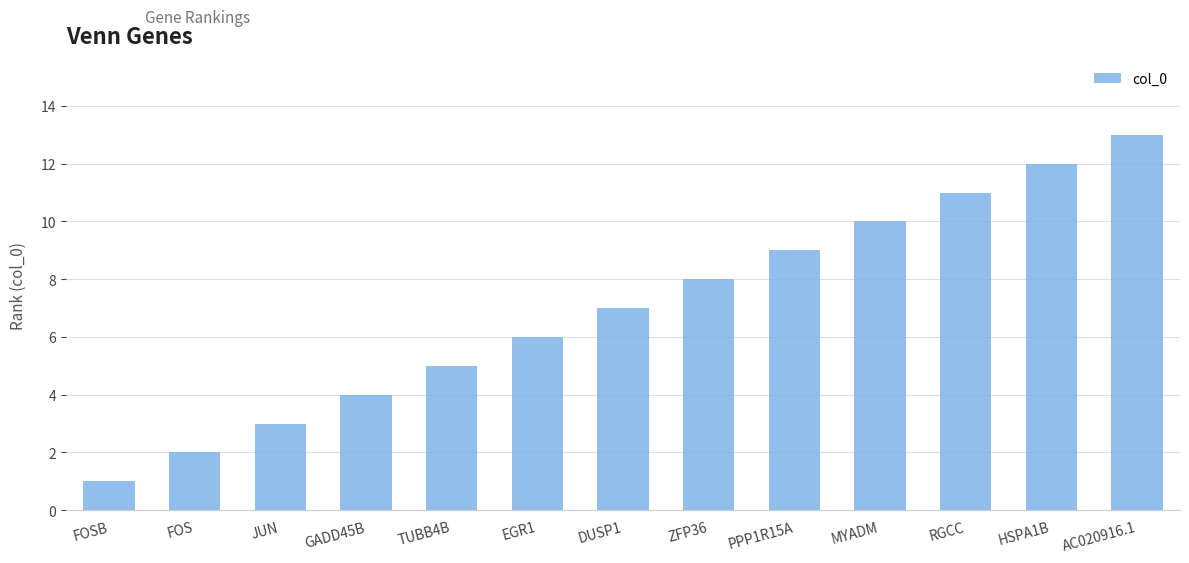

What is the value of the 1st bar from the left?

1